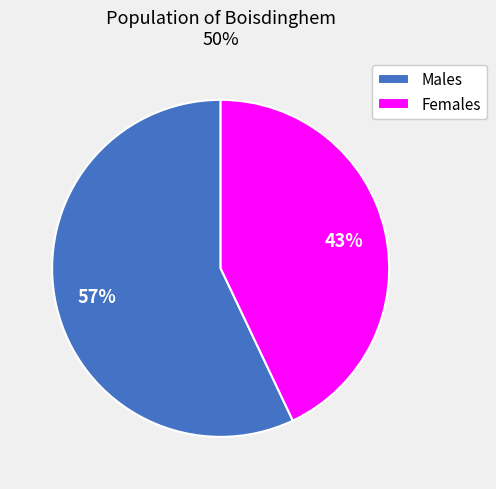

To the nearest percent, what portion does Males represent?

57%